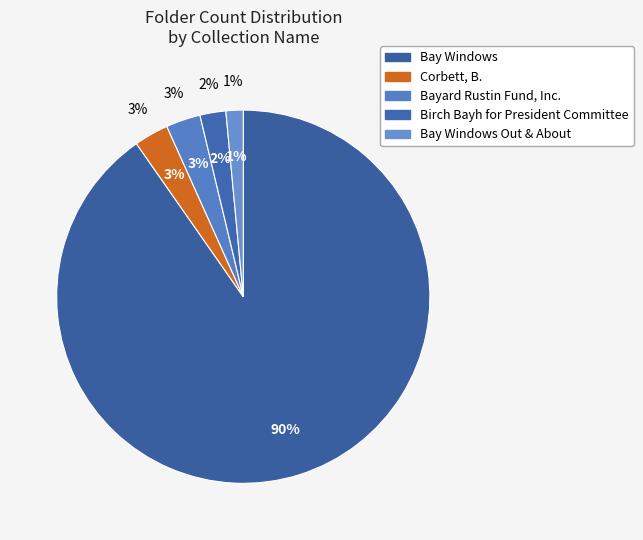

What is the smallest slice in the pie chart?

Bay Windows Out & About